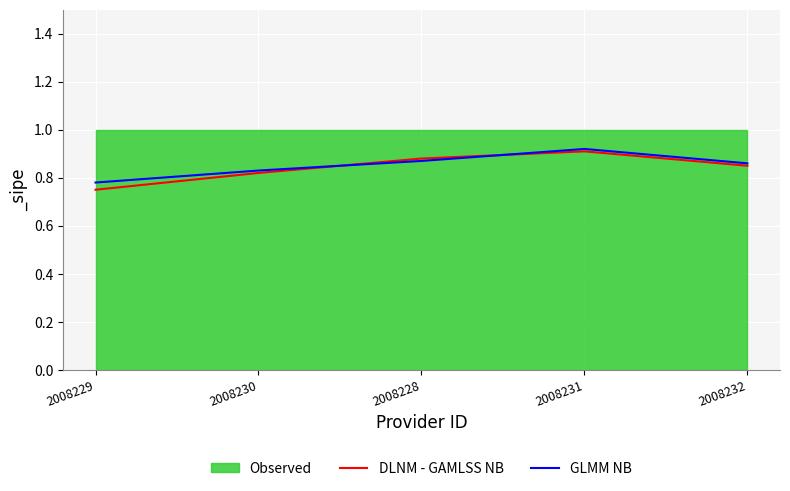

Read the GLMM NB value at 2008232.

0.9